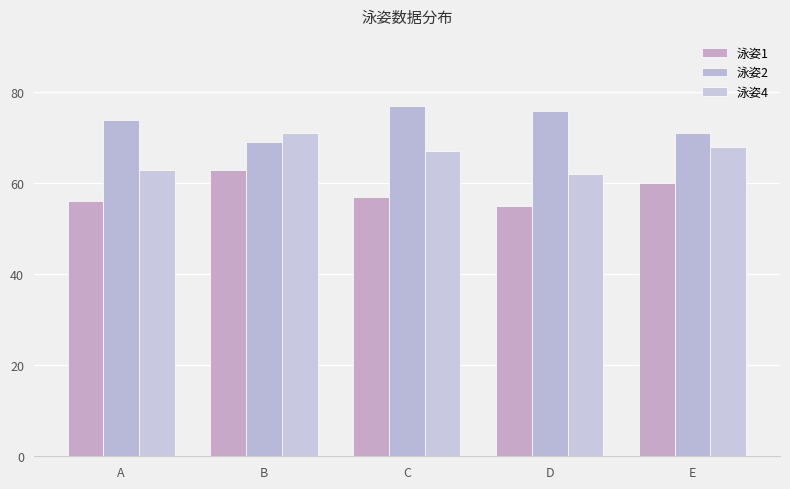

What is the average value of the 泳姿1 series?

58